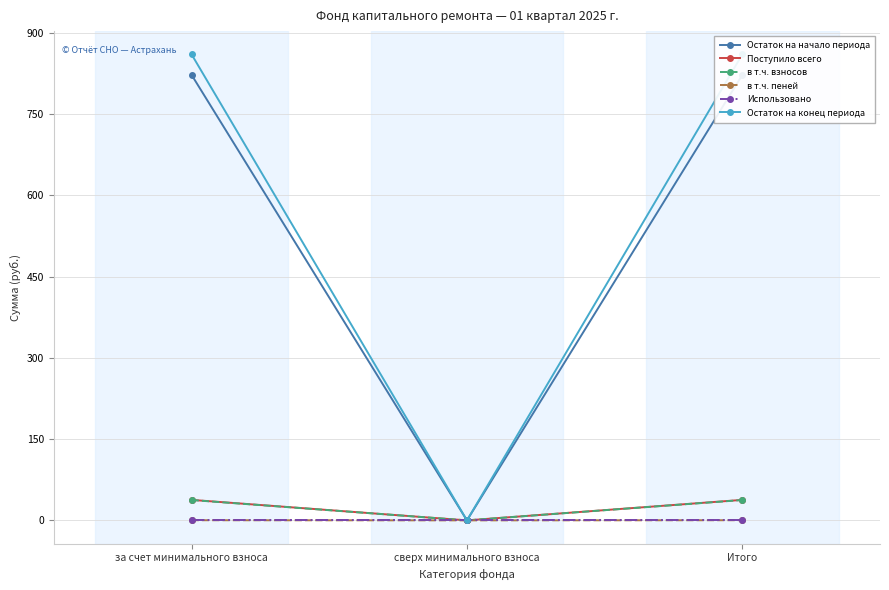

At which label does Поступило всего reach its peak?

за счет минимального взноса